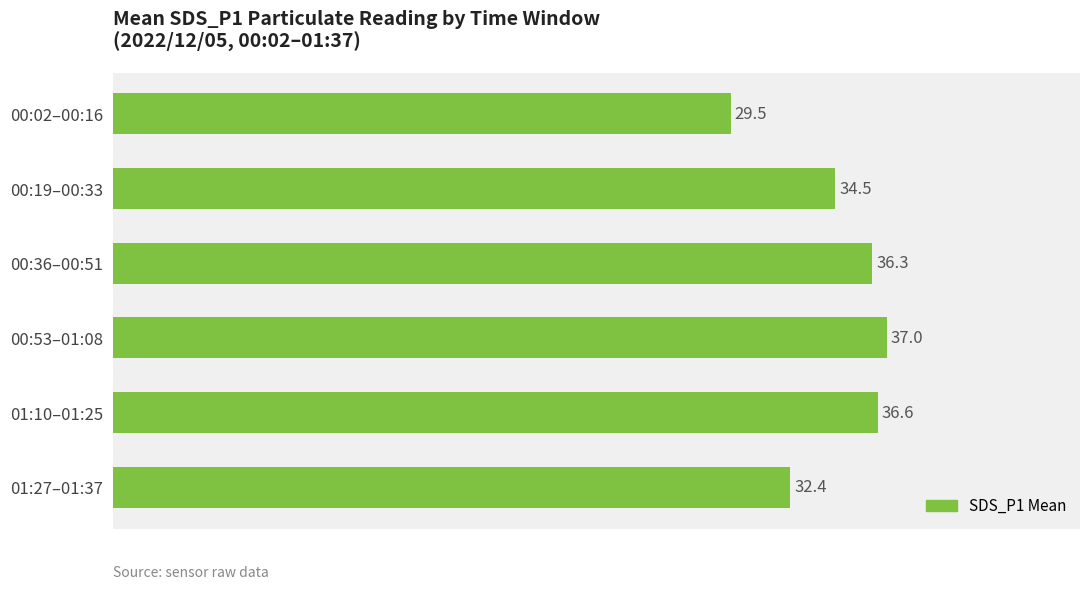

What is the change in value from 00:53–01:08 to 01:27–01:37?

-4.6